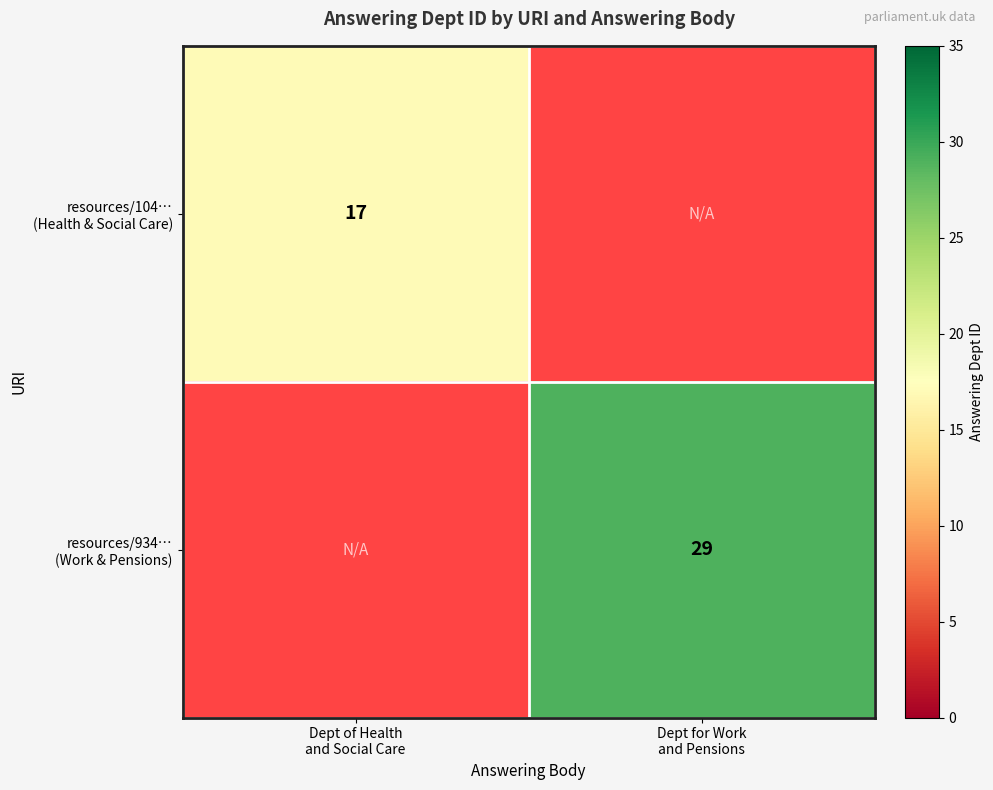

Is it true that resources/934… (Work & Pensions) equals 41.4 at Dept for Work and Pensions?

False